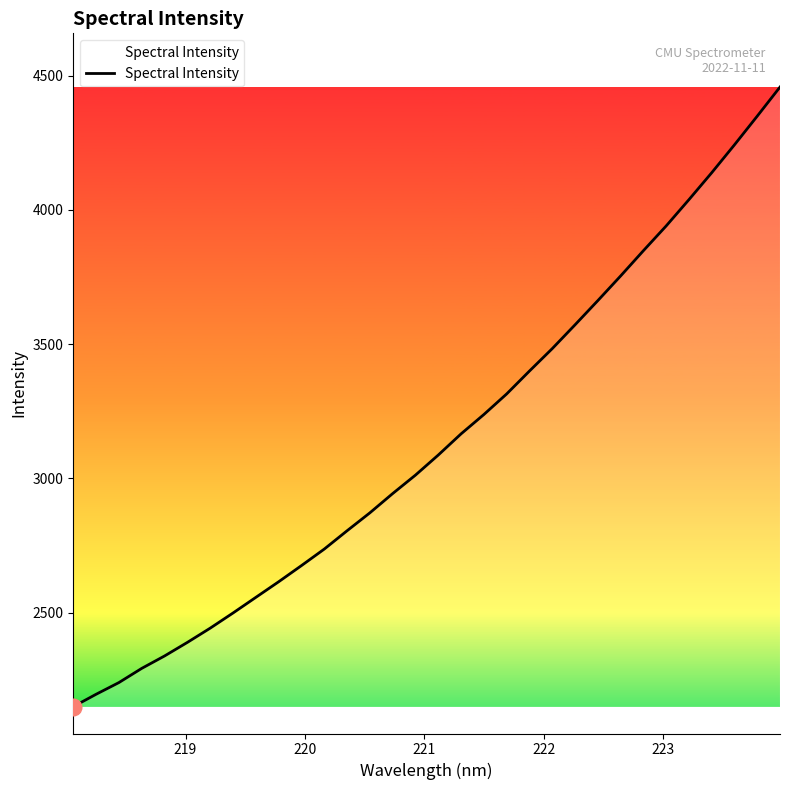

Does the chart display data point markers on the line(s)?

No